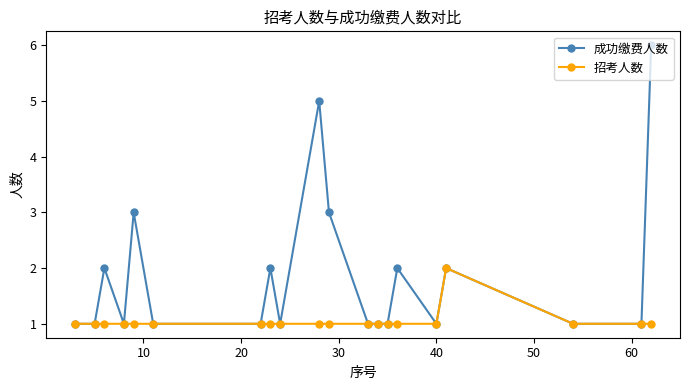

Rank the series by their average value, from lowest to highest.

招考人数, 成功缴费人数